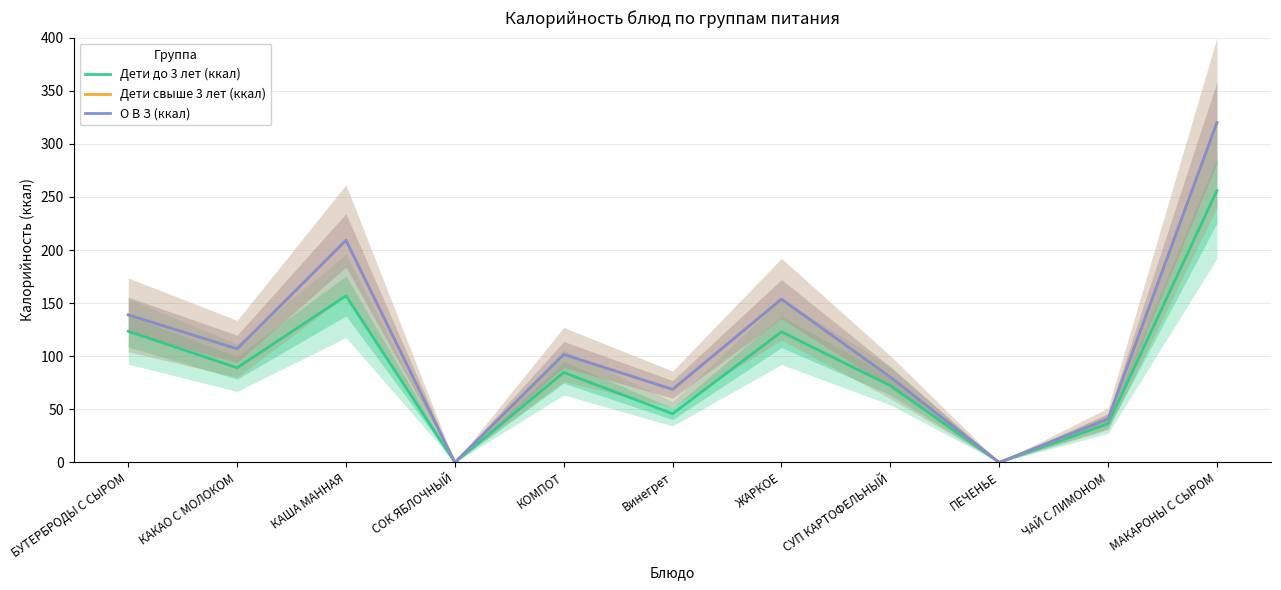

Which series has the widest spread of values?

Дети свыше 3 лет (ккал)